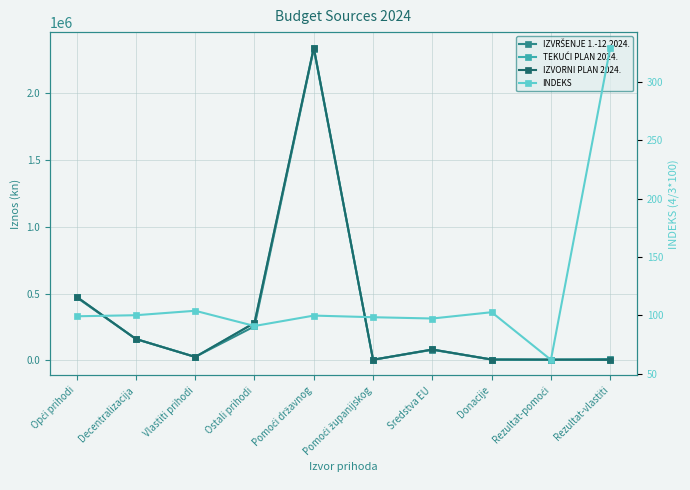

What is the difference between the maximum and minimum values in the INDEKS series?

267.6